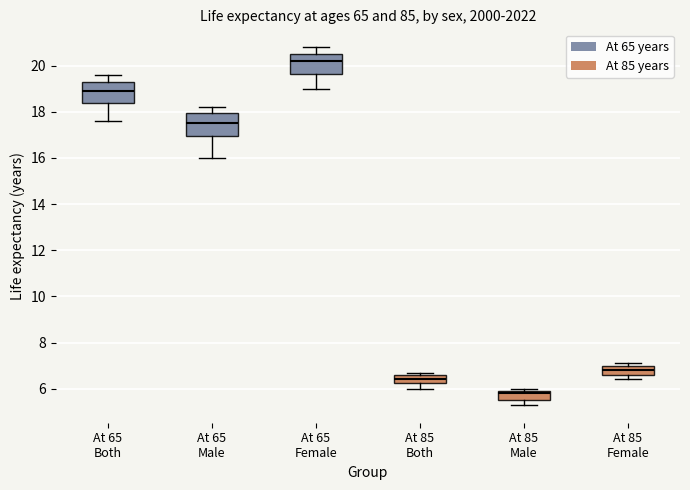

Reading left to right, read every box against the y-axis: the position of its median line, the range the box covers, and the ends of its whiskers. The values are not printed on the chart, so give them approximately, as read against the axis.

At 65 Both: median 19.0, box 18.4 to 19.4, whiskers 17.6 to 19.6
At 65 Male: median 17.6, box 17.0 to 18.0, whiskers 16.0 to 18.2
At 65 Female: median 20.2, box 19.6 to 20.6, whiskers 19.0 to 20.8
At 85 Both: median 6.4, box 6.2 to 6.6, whiskers 6.0 to 6.8
At 85 Male: median 5.8, box 5.6 to 6.0, whiskers 5.4 to 6.0 (just above the box's upper edge)
At 85 Female: median 6.8, box 6.6 to 7.0, whiskers 6.4 to 7.2